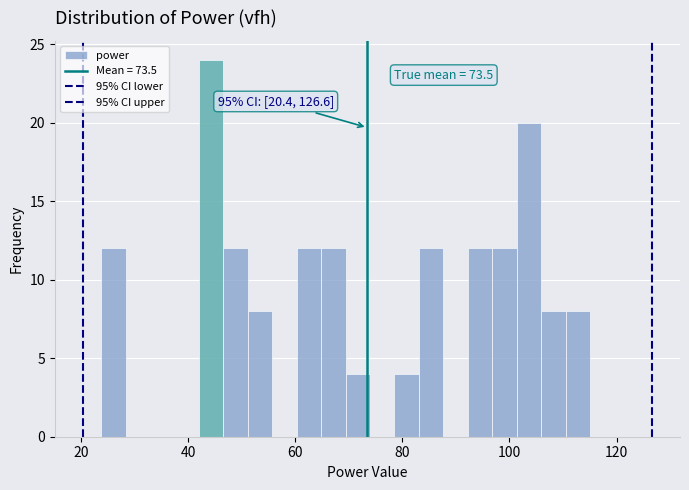

Read against the x-axis, roughly where is the centre of the tallest bar?

44